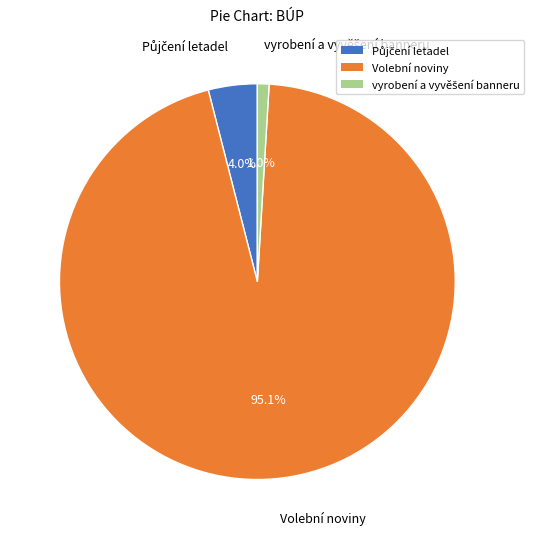

What is the majority slice?

Volební noviny